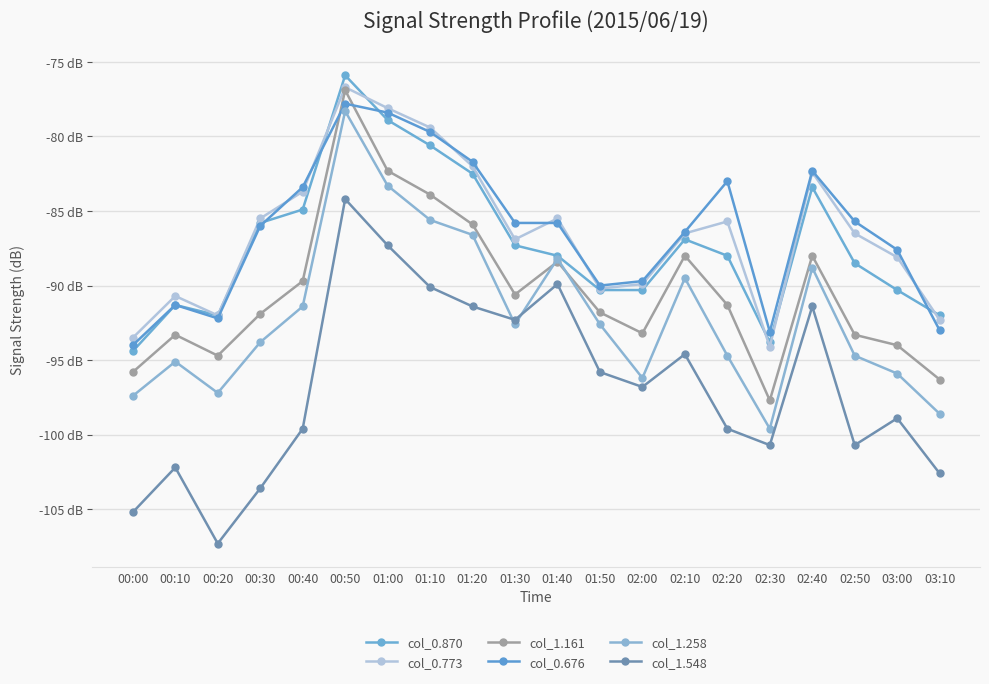

What is the label of the 14th point from the left?

02:10